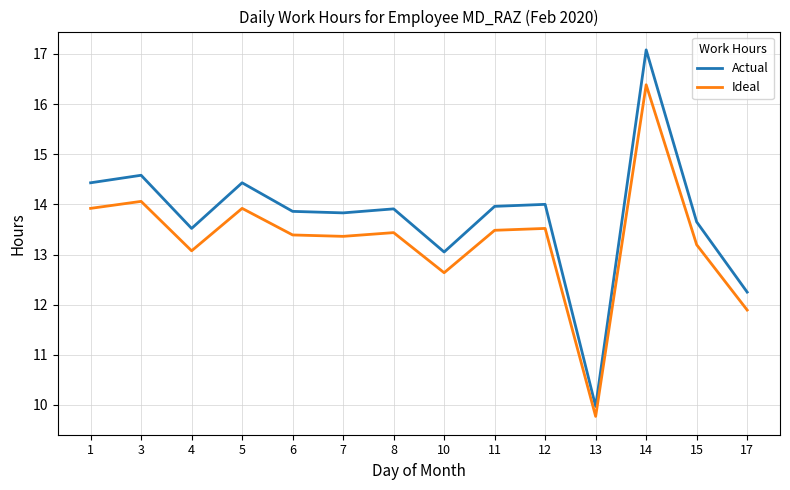

Where is the first local maximum for Ideal?

3